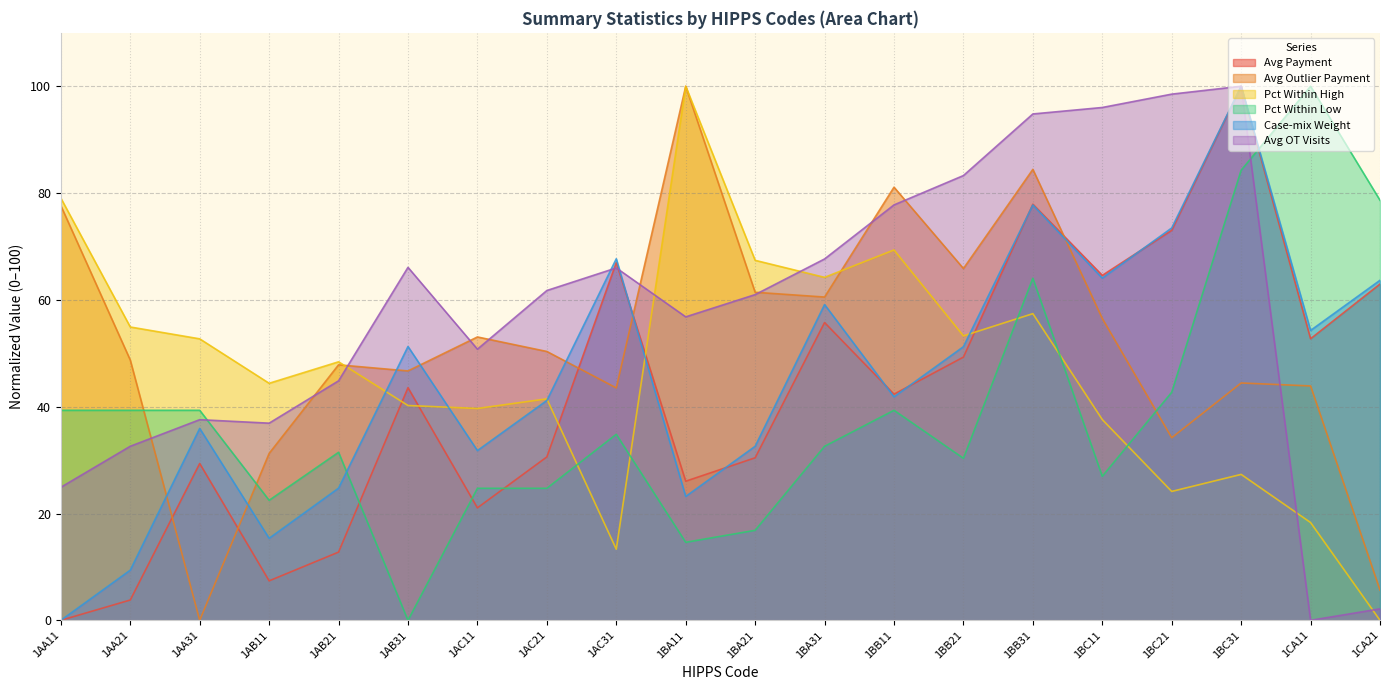

What is the sum of the Pct Within Low values at 1AB21 and 1AC31?

66.3